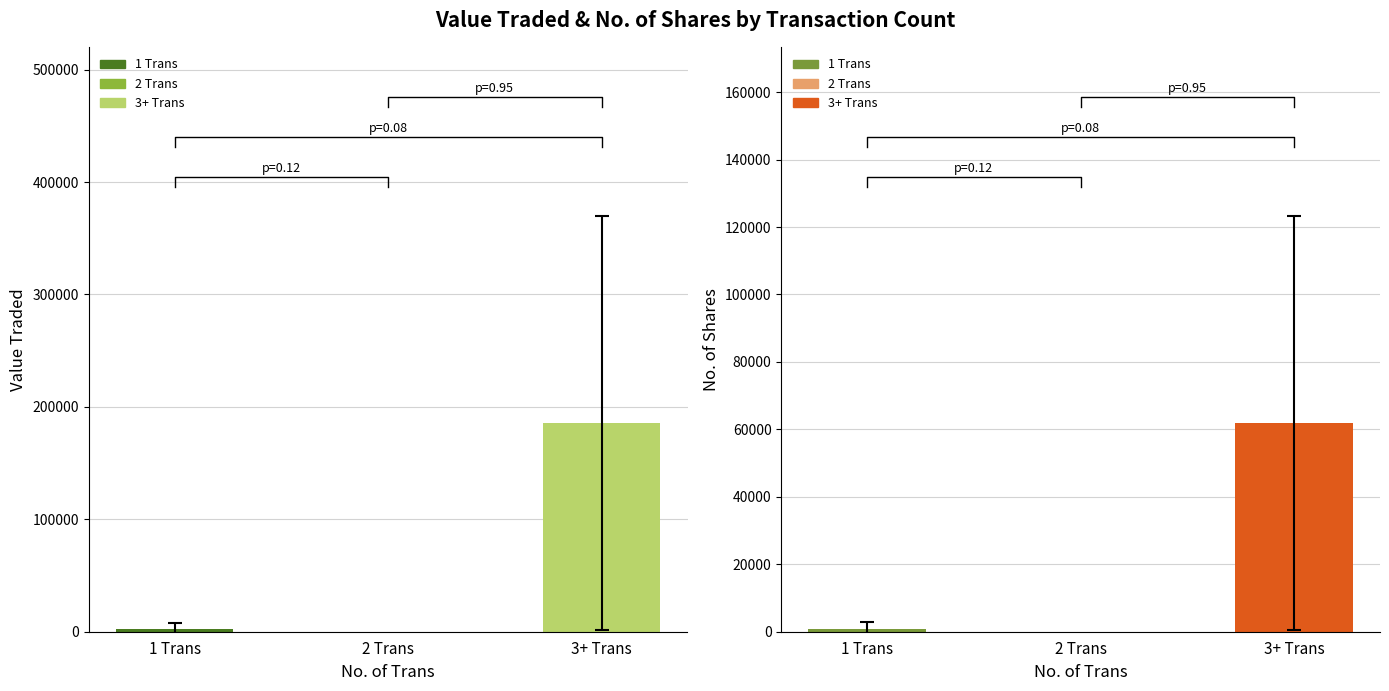

Reading right to left, extract all data points from this chart.

Value Traded: 725	1500	369446	317	317	544	1550	800	282	1730	1490	1450	855	1395	20713
No. of Shares: 250	500	123142	100	100	176	500	250	88	547	500	500	300	500	7787